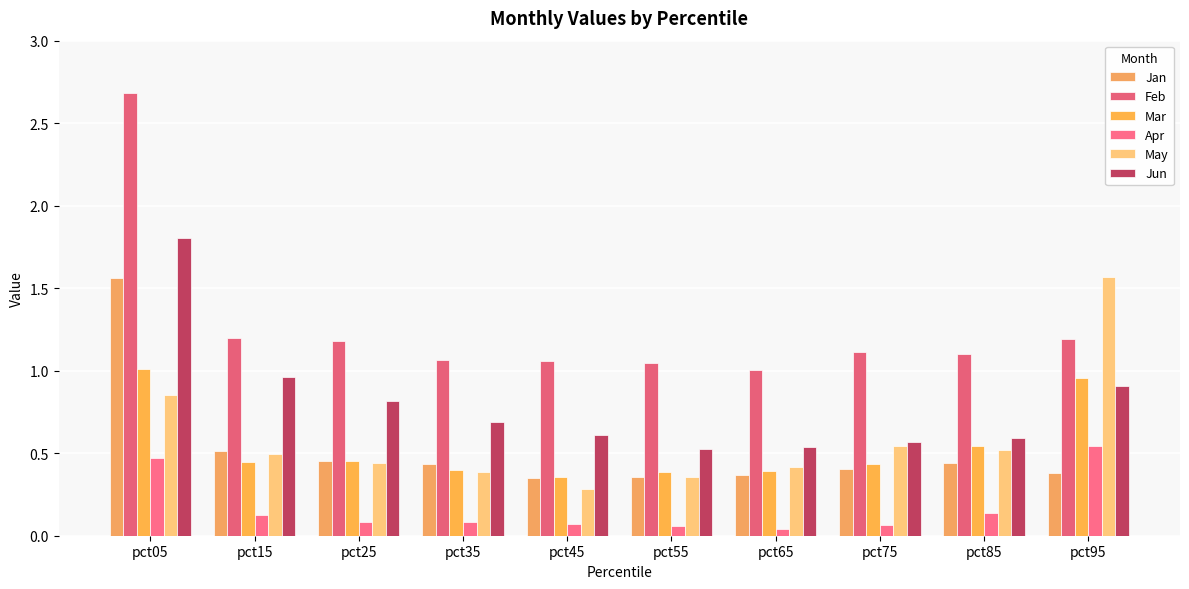

Rank the categories by Mar value from lowest to highest.

pct45, pct55, pct65, pct35, pct75, pct15, pct25, pct85, pct95, pct05